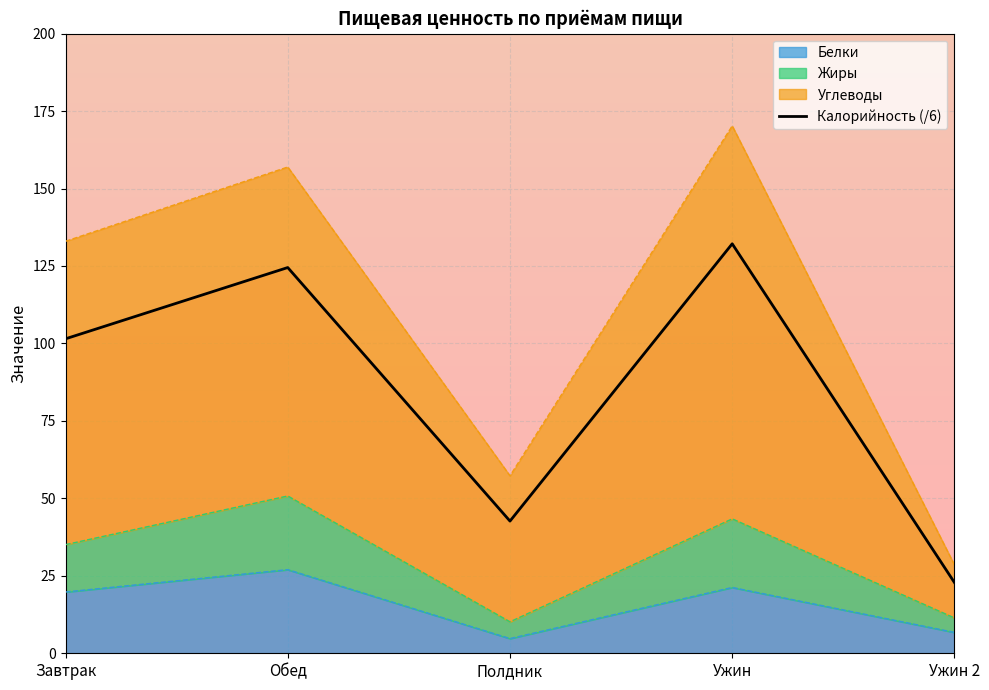

Does the chart display data point markers on the line(s)?

No